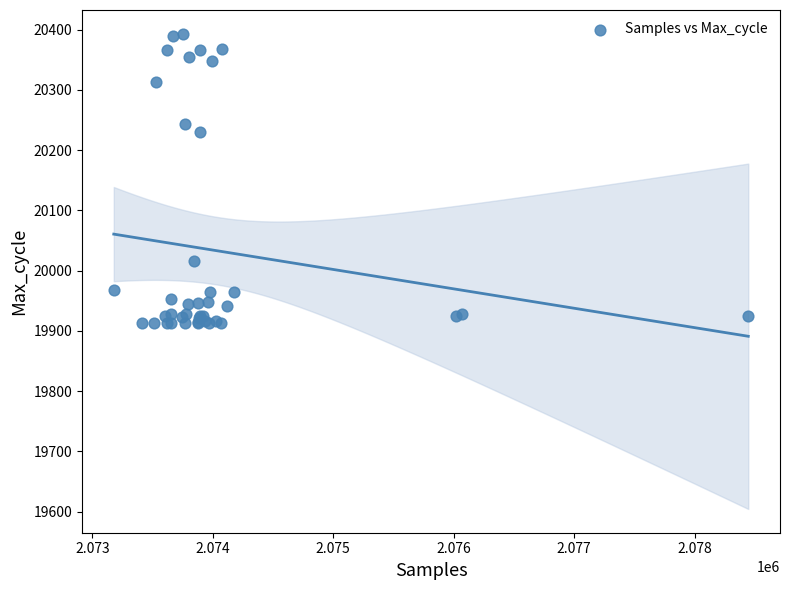

What Y value in the scatter plot is closest to 20153?

20230